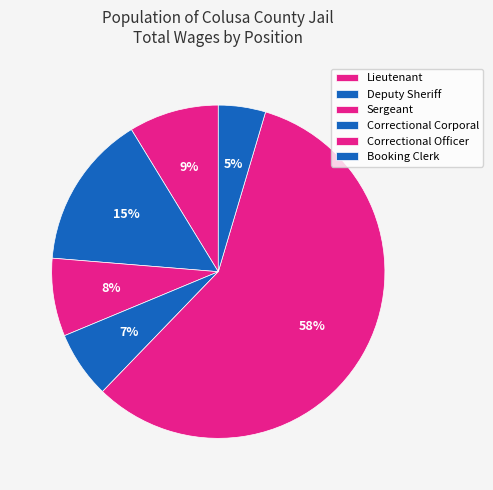

How many segments does this pie chart have?

6